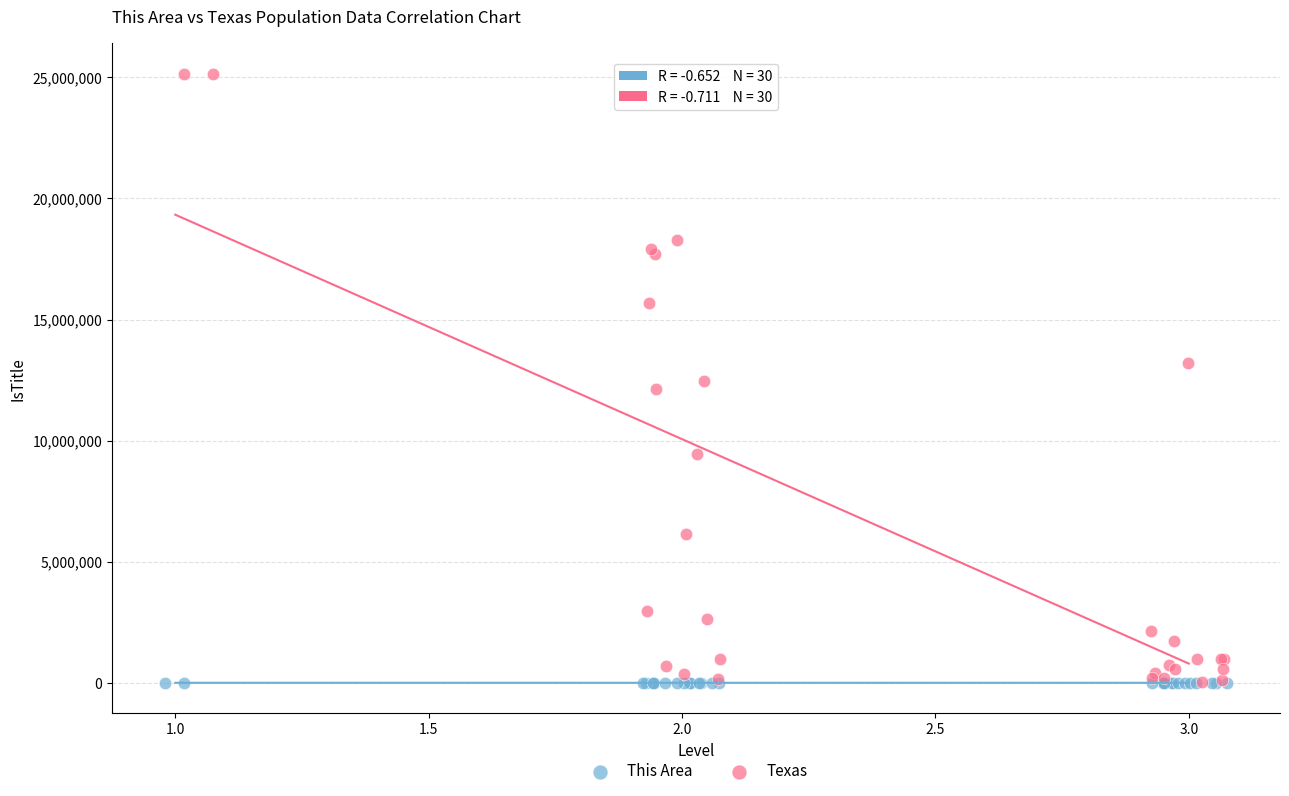

Which series has the widest spread of Y values?

Texas